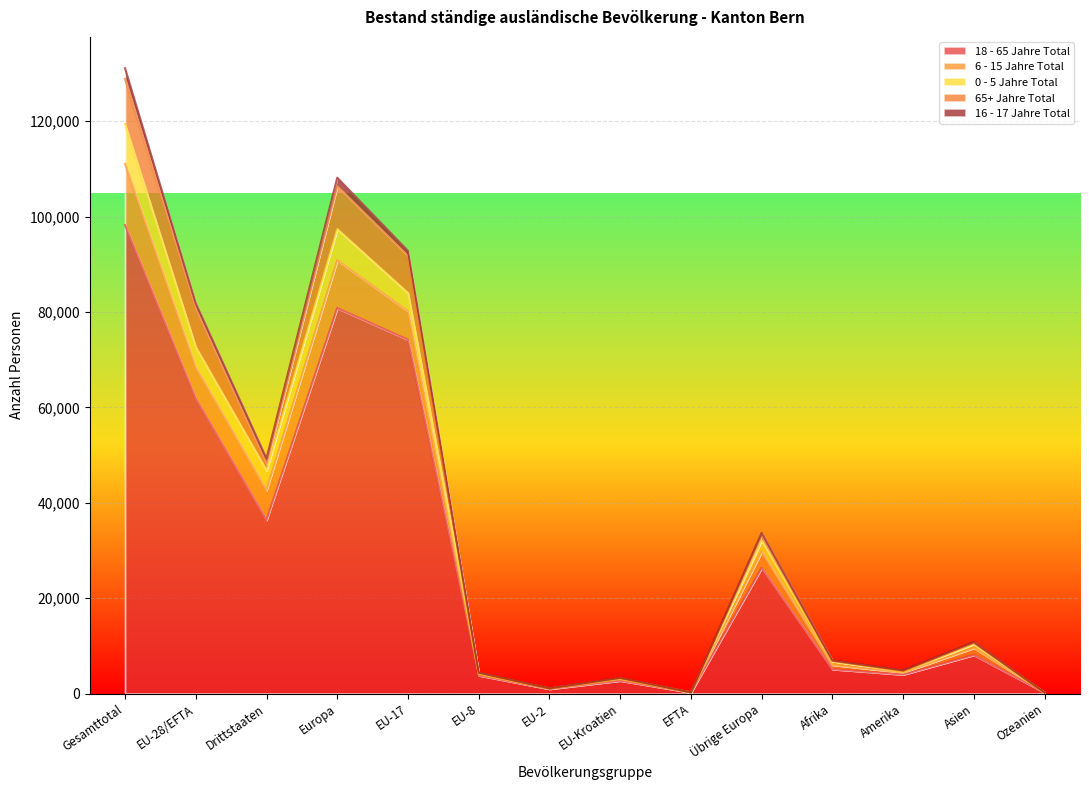

What is the highest value of the 16 - 17 Jahre Total series?

2279